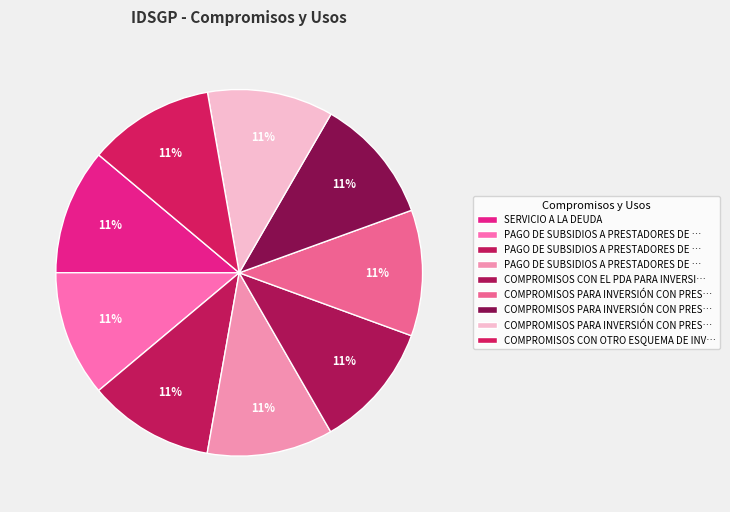

Rank the categories by value from lowest to highest.

SERVICIO A LA DEUDA, PAGO DE SUBSIDIOS A PRESTADORES DE ACUEDUCTO, PAGO DE SUBSIDIOS A PRESTADORES DE ALCANTARILLADO, PAGO DE SUBSIDIOS A PRESTADORES DE ASEO, COMPROMISOS CON EL PDA PARA INVERSION, COMPROMISOS PARA INVERSIÓN CON PRESTADORES (1), COMPROMISOS PARA INVERSIÓN CON PRESTADORES (2), COMPROMISOS PARA INVERSIÓN CON PRESTADORES (3), COMPROMISOS CON OTRO ESQUEMA DE INVERSIÓN